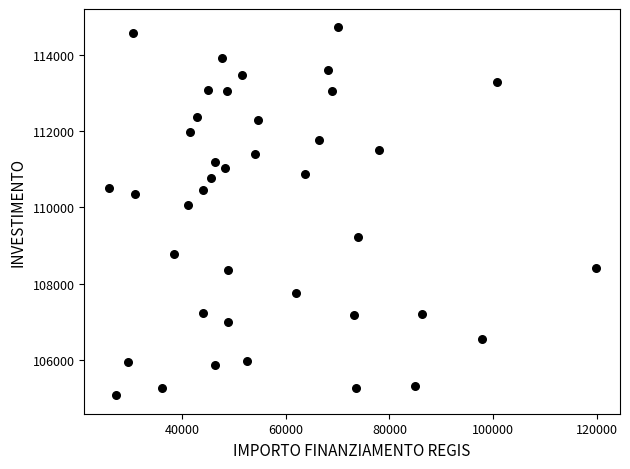

What is the range of X values (max minus min)?

93941.0